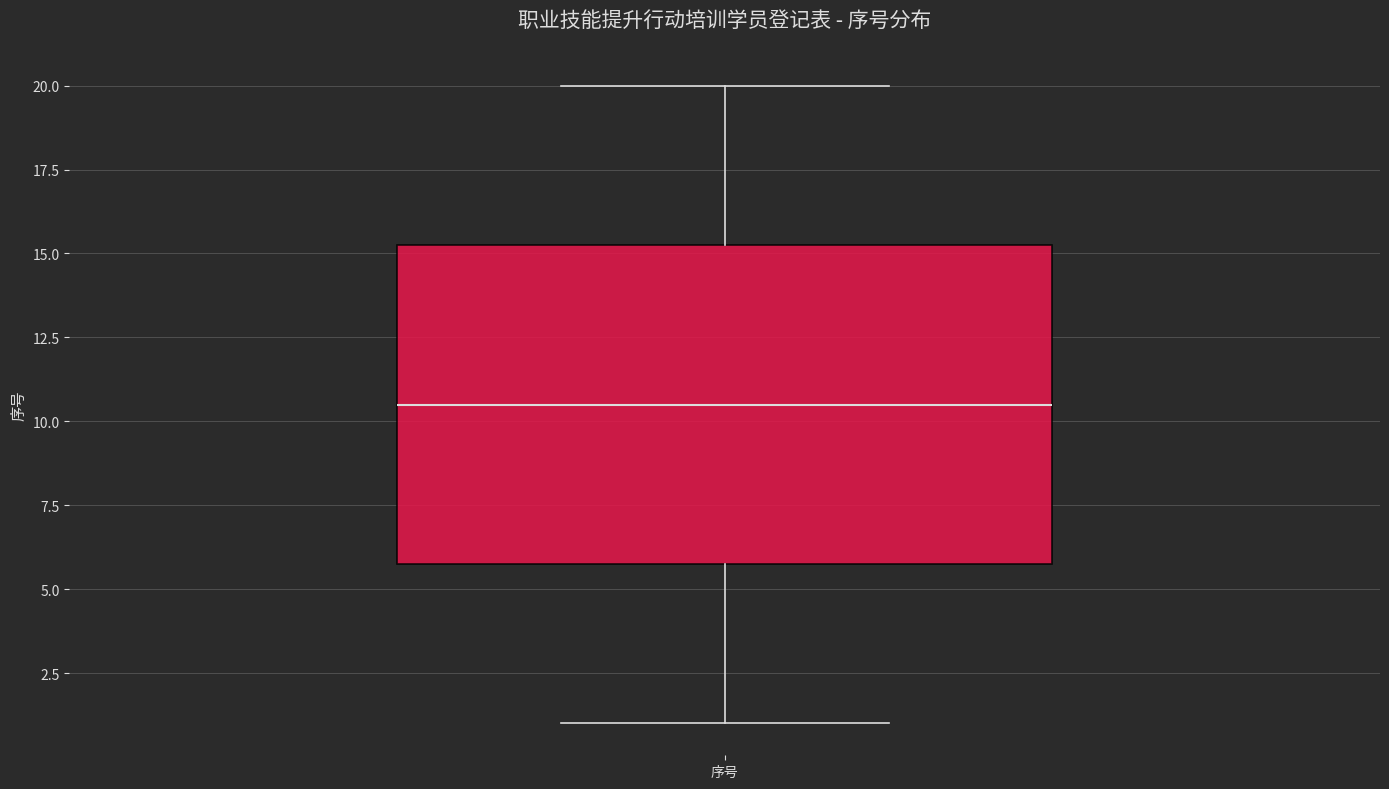

Transcribe this box plot: give where the median line is, the range the box spans, and where the two whiskers end, as read against the y-axis. The values are not printed on the chart, so give them approximately, as read against the axis.

median 10.5, box 6.0 to 15.5, whiskers 1.0 to 20.0